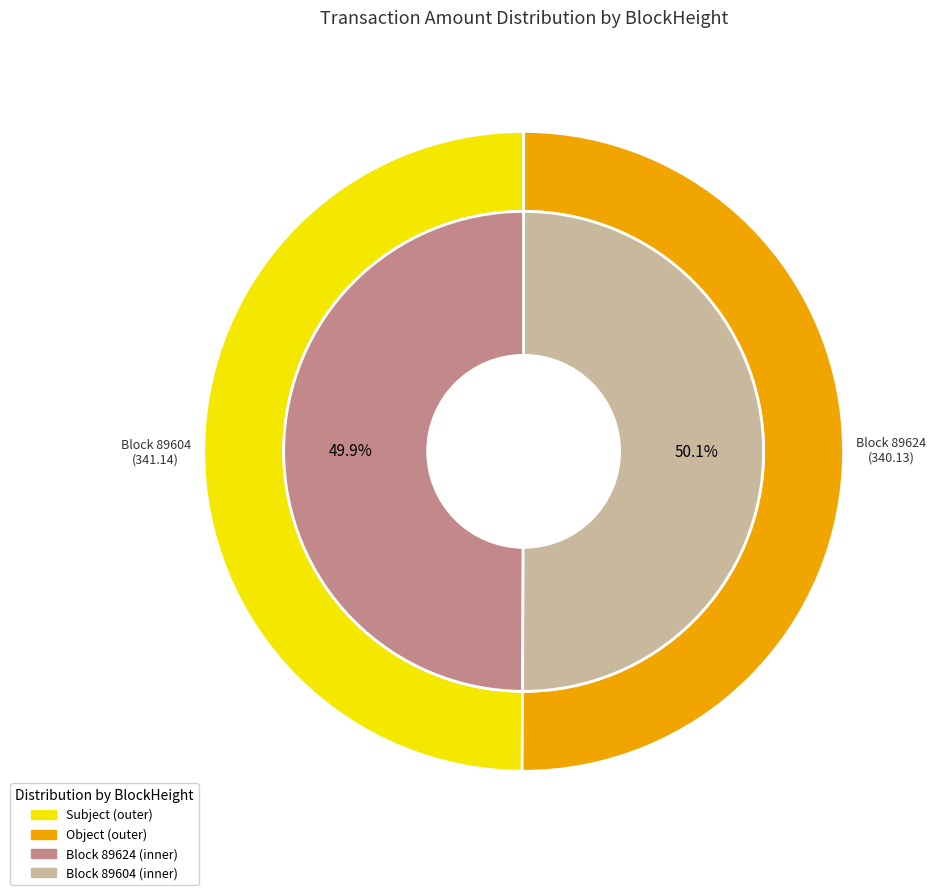

Is 89624 the majority of the pie?

No